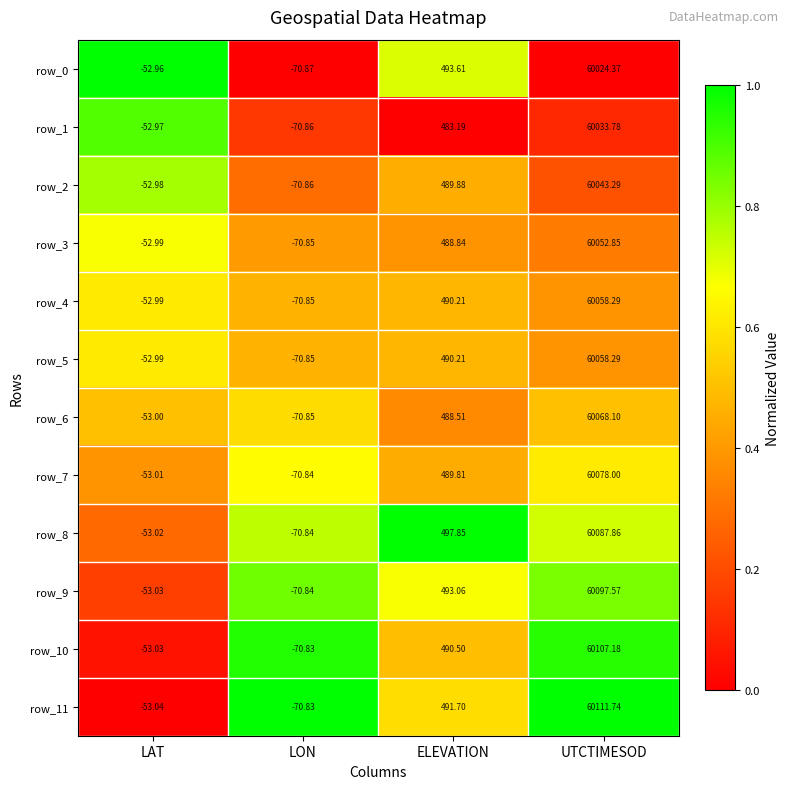

At which category is the sum across all series the highest?

UTCTIMESOD